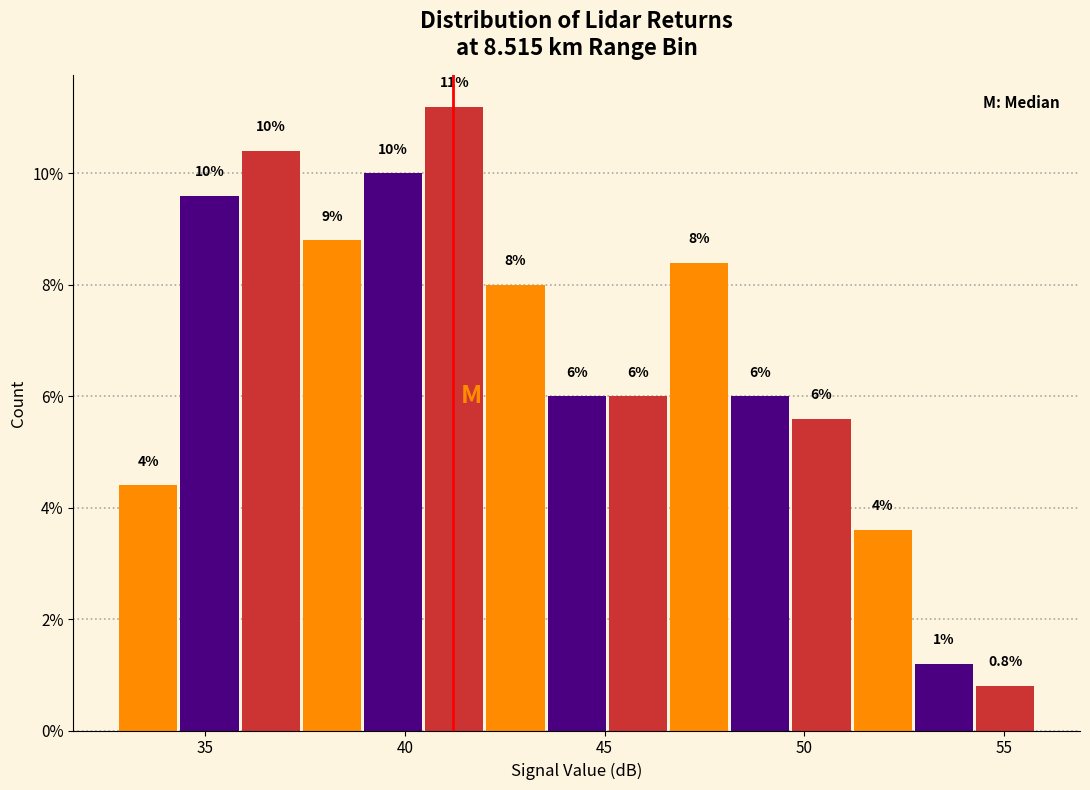

Read against the x-axis, roughly where is the centre of the tallest bar?

41.0